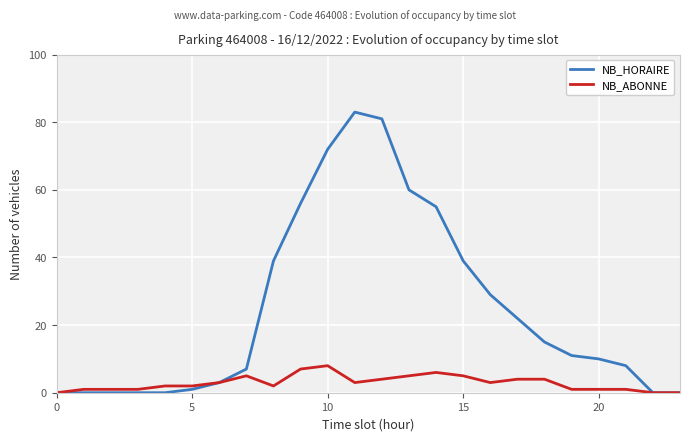

What is the maximum value for NB_ABONNE?

8